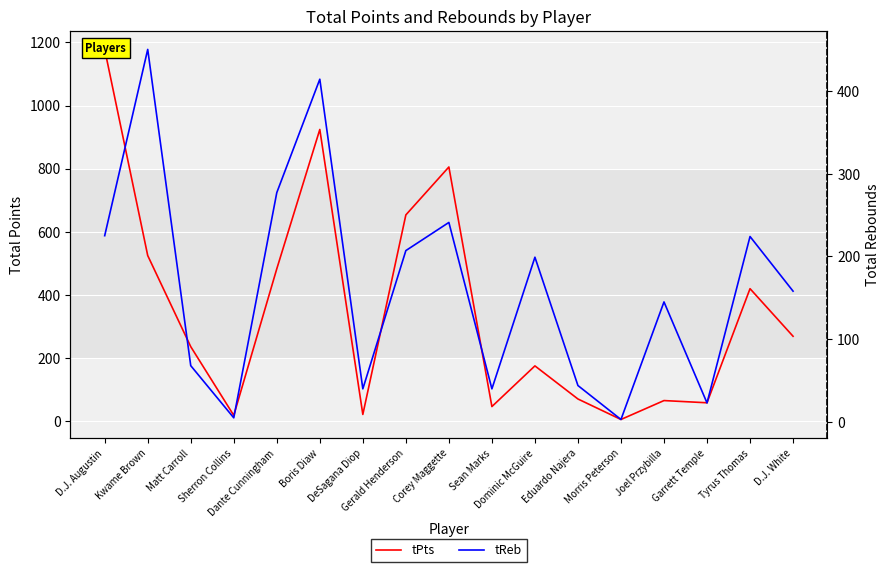

Rank the series at Kwame Brown from highest to lowest value.

tPts, tReb